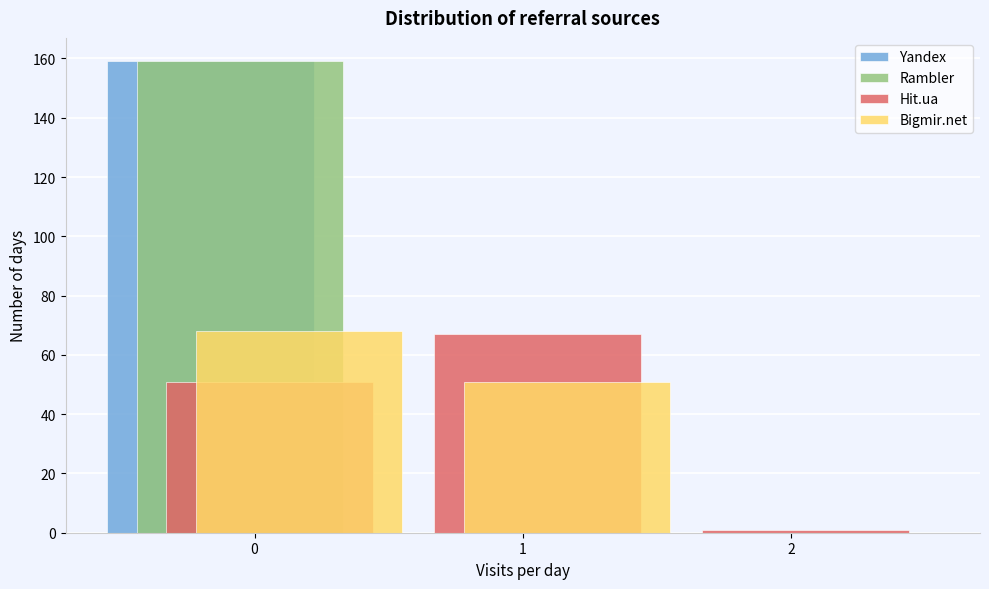

Reading left to right, list all the values displayed in this chart.

Yandex: 0=159	1=0	2=0
Rambler: 0=159	1=0	2=0
Hit.ua: 0=51	1=67	2=1
Bigmir.net: 0=68	1=51	2=0